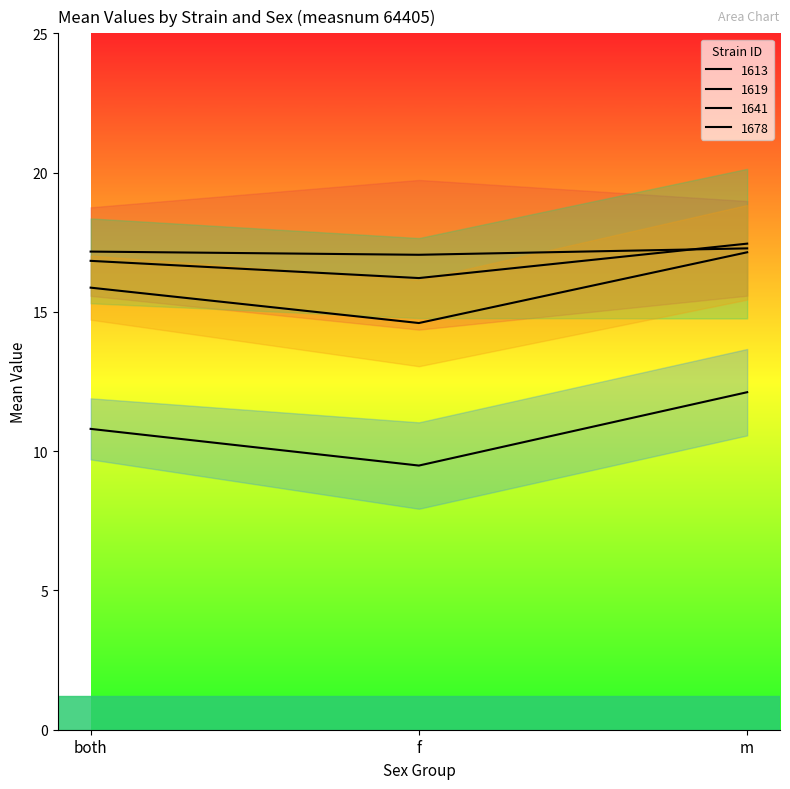

List the labels in order of 1619 value, smallest first.

f, both, m